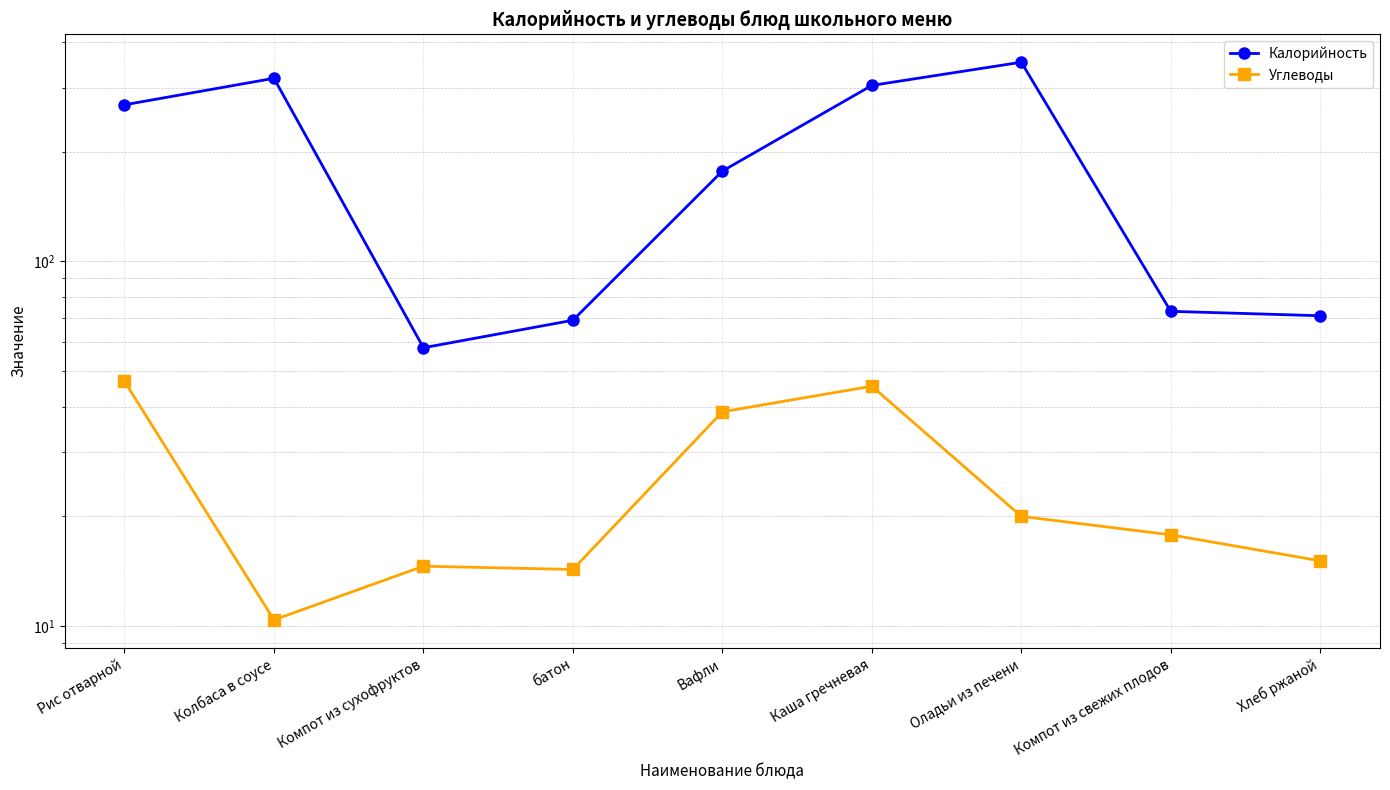

What is the label of the 6th point from the right?

батон